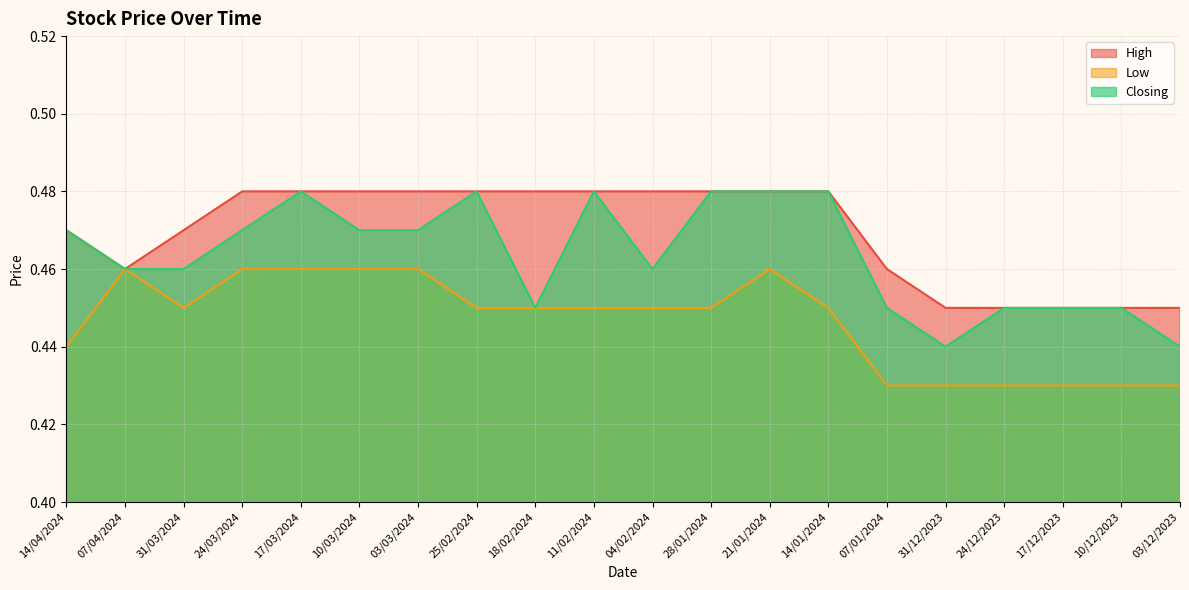

Is the value of Closing at 03/03/2024 greater than the value of High at 04/02/2024?

No